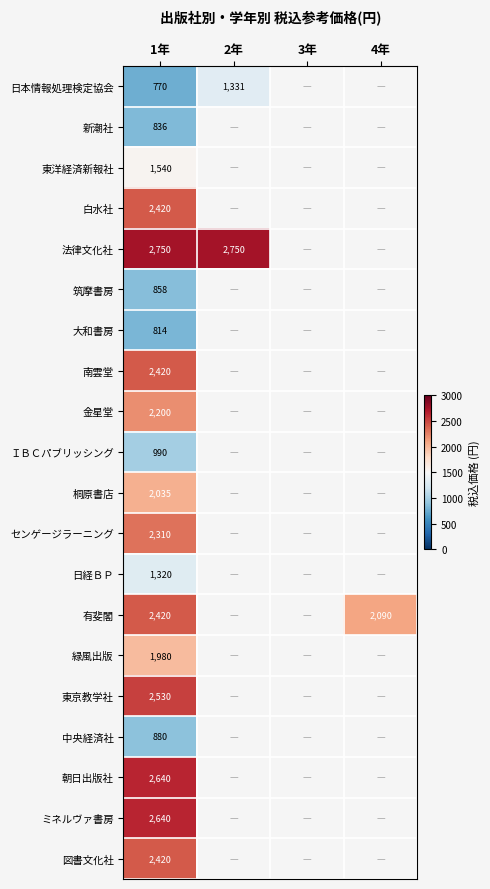

What is the spread (max minus min) of values at 1年?

1980